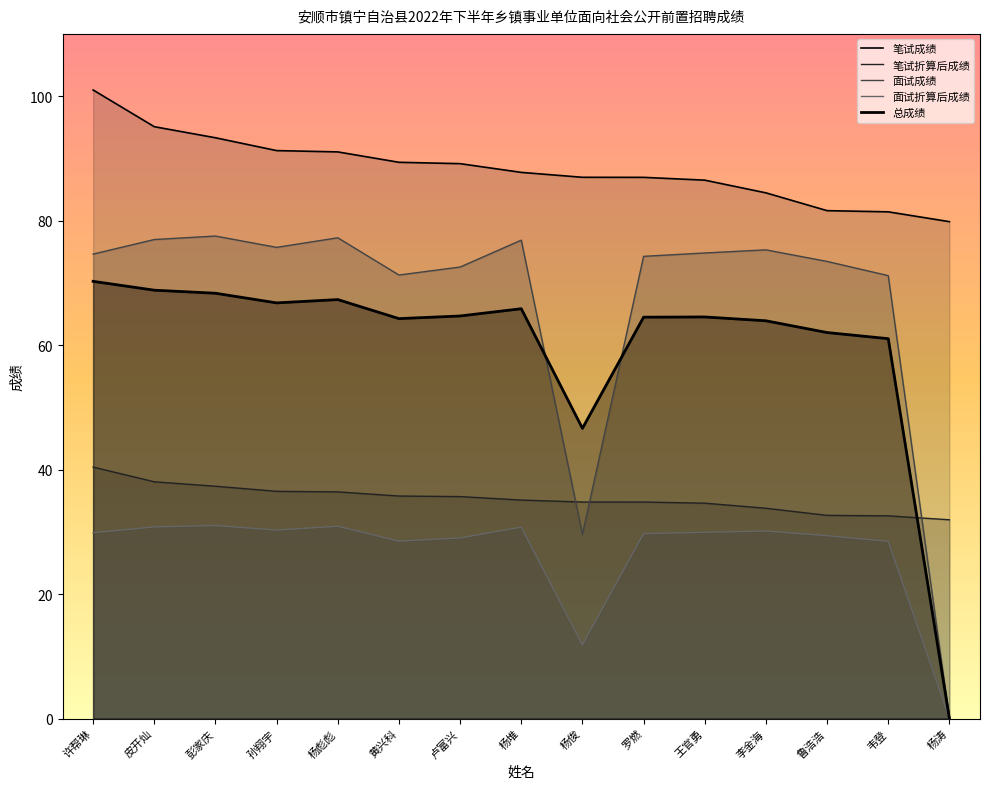

What is the label of the 4th point from the right?

李金海